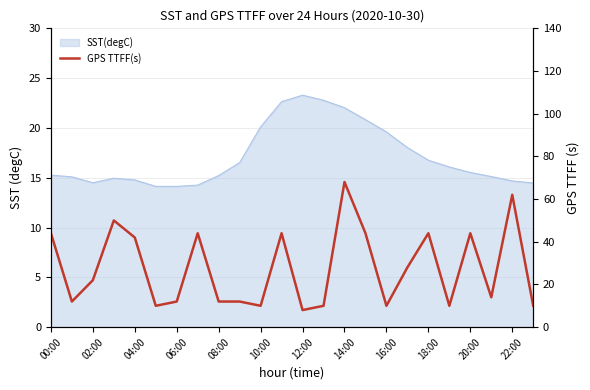

What is the average value?

28